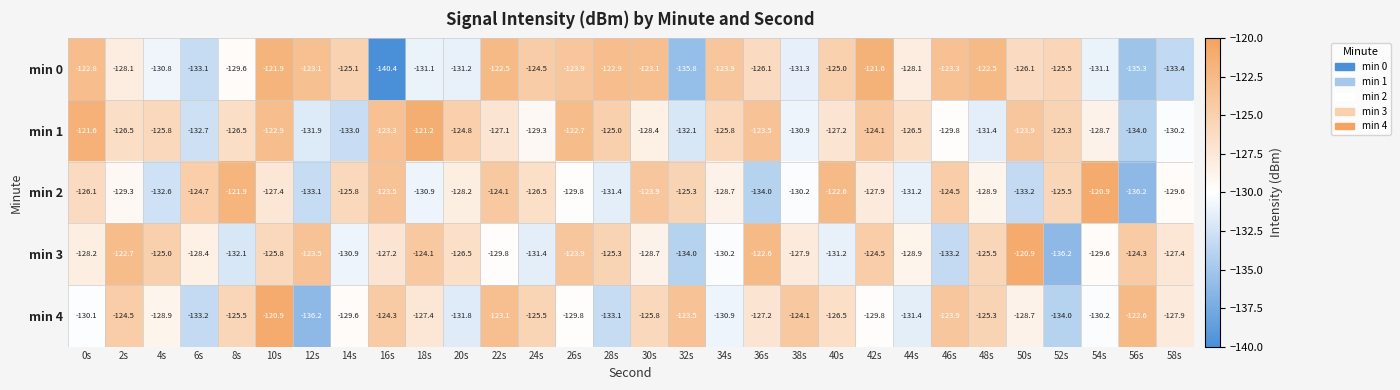

Is it true that min 0 equals -54.7 at 0s?

False